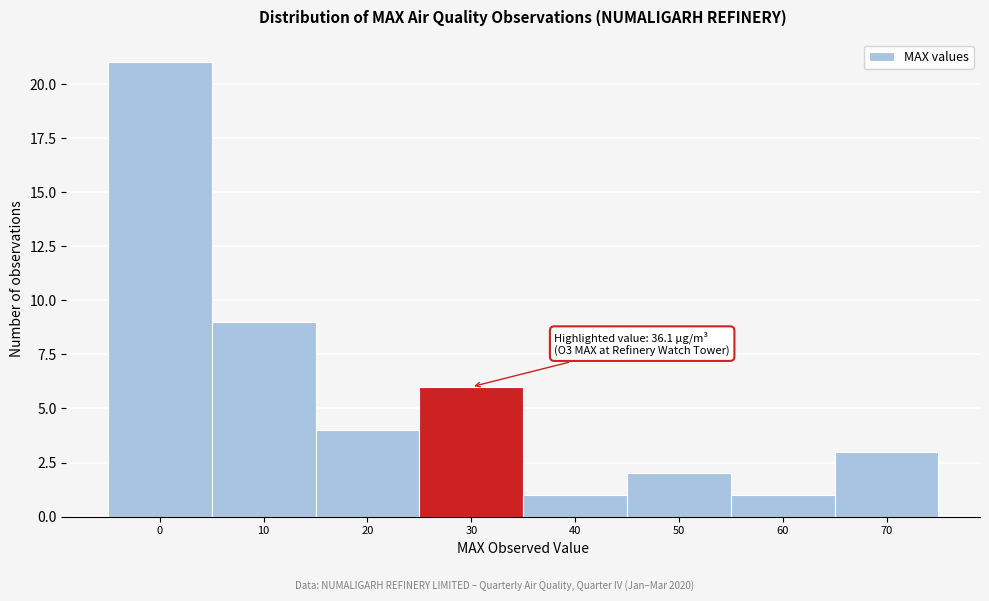

Reading left to right, what are all the values shown in this chart?

21	9	4	6	1	2	1	3